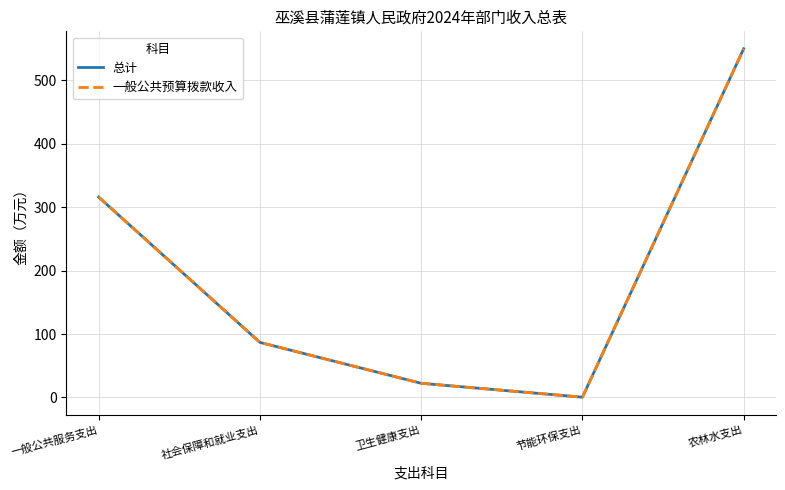

True or false: 总计 and 一般公共预算拨款收入 intersect in this chart.

False